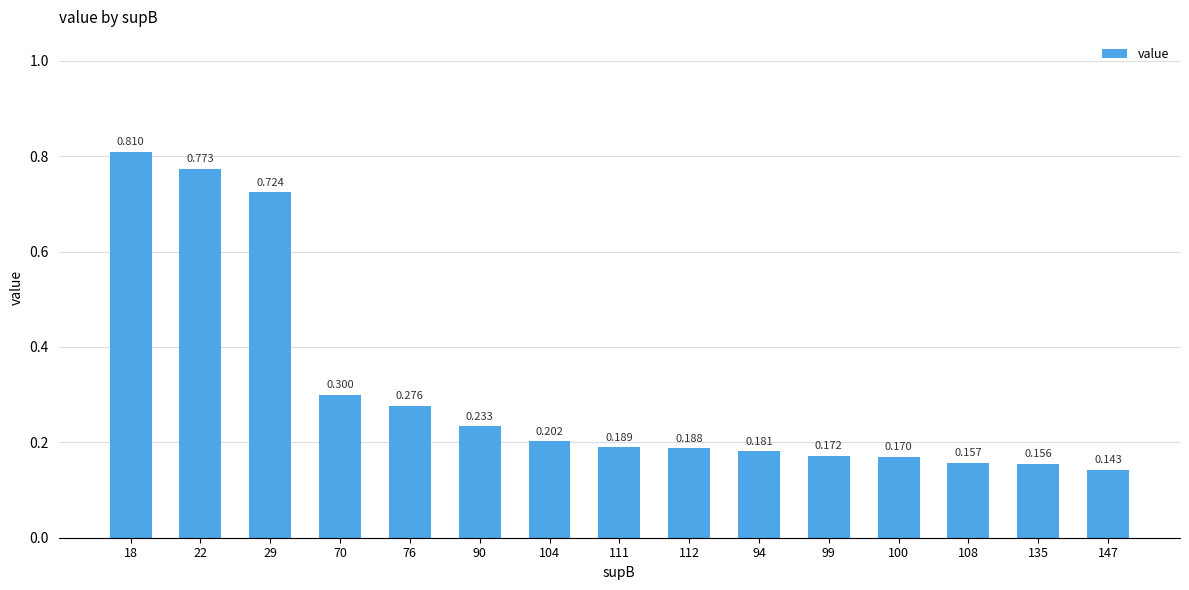

What is the sum of the values at 104 and 108?

0.4